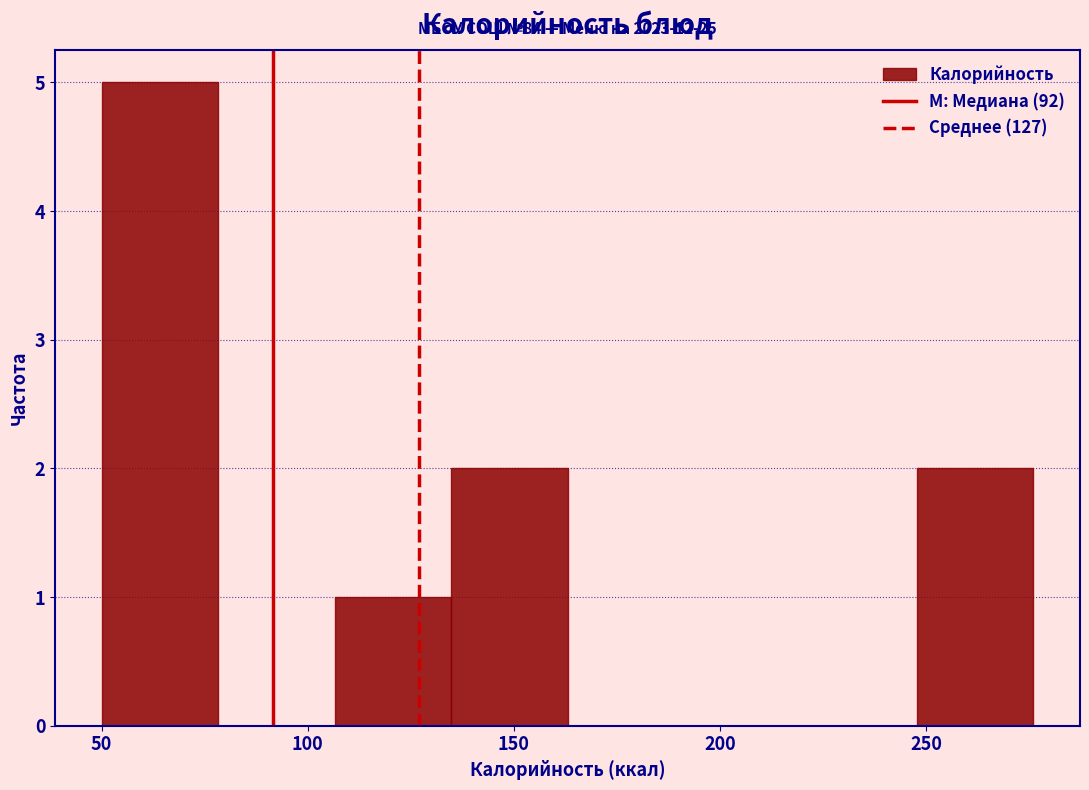

Which range on the x-axis has the tallest bar?

50 to 80